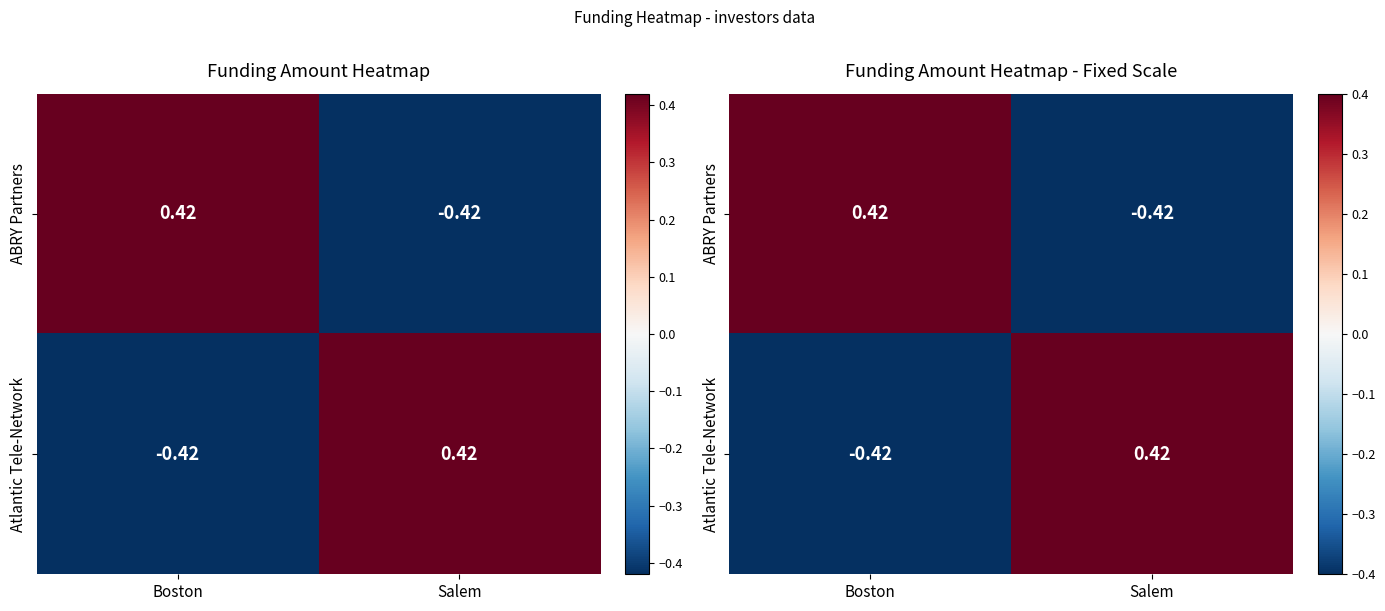

The value of ABRY Partners at Boston is 0.1. True or false?

False